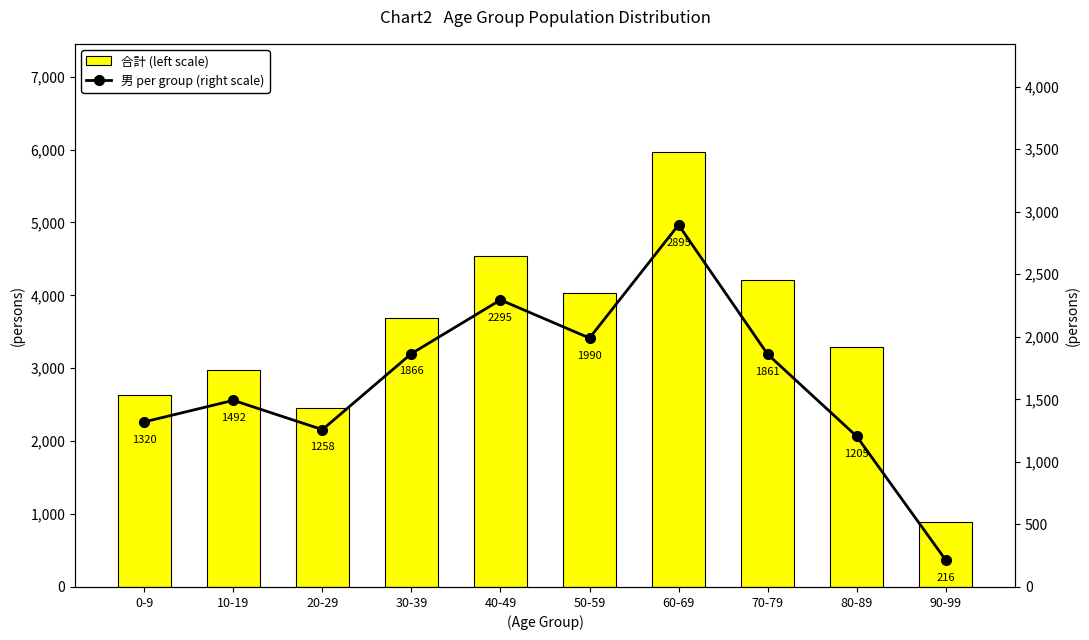

What is the difference between the second highest and minimum values in the 男 per group (right scale) series?

2079